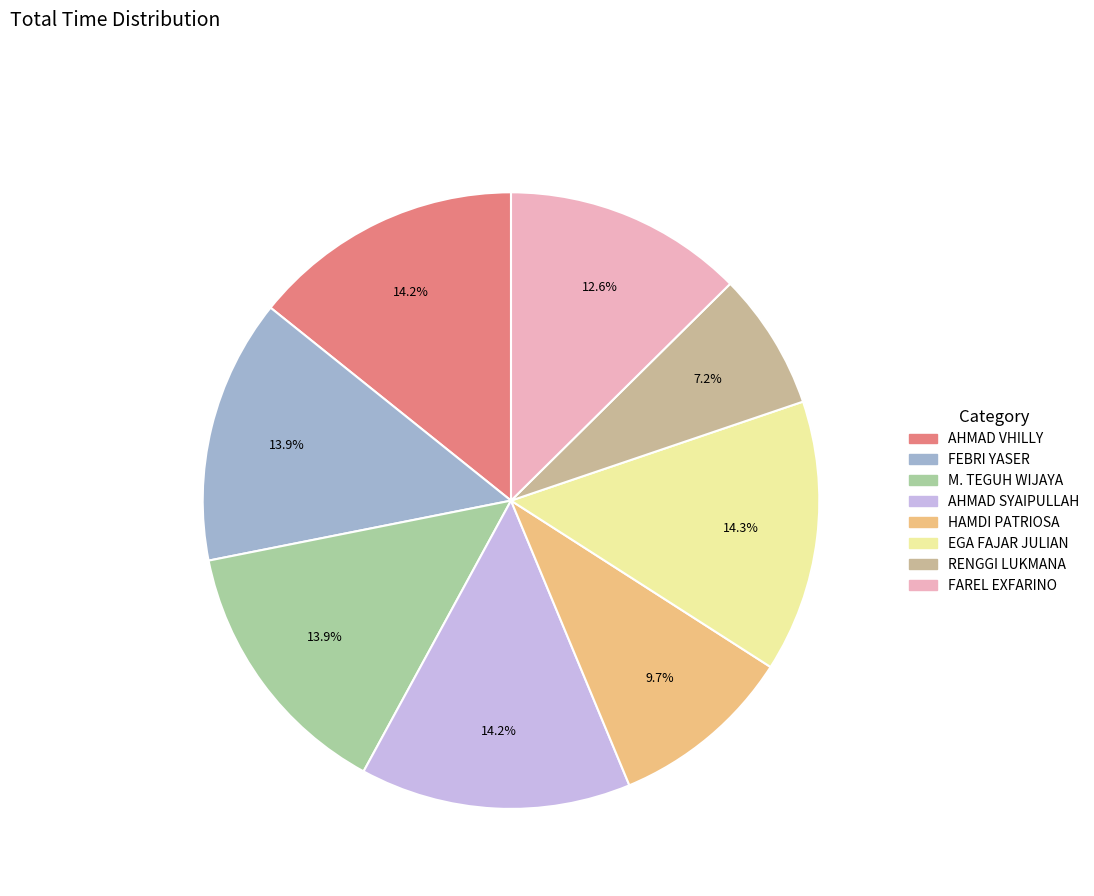

Is there any slice that represents more than half of the pie?

No